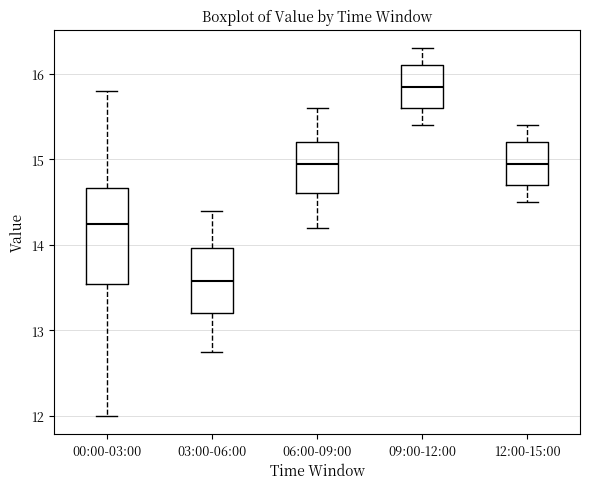

Which box has the highest median line?

09:00-12:00